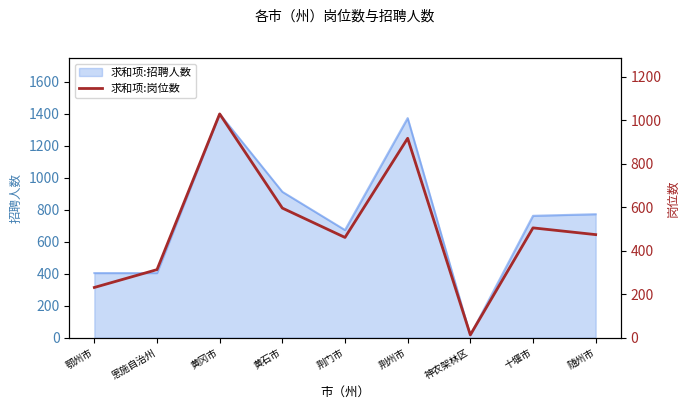

What position from the left is 恩施自治州?

2